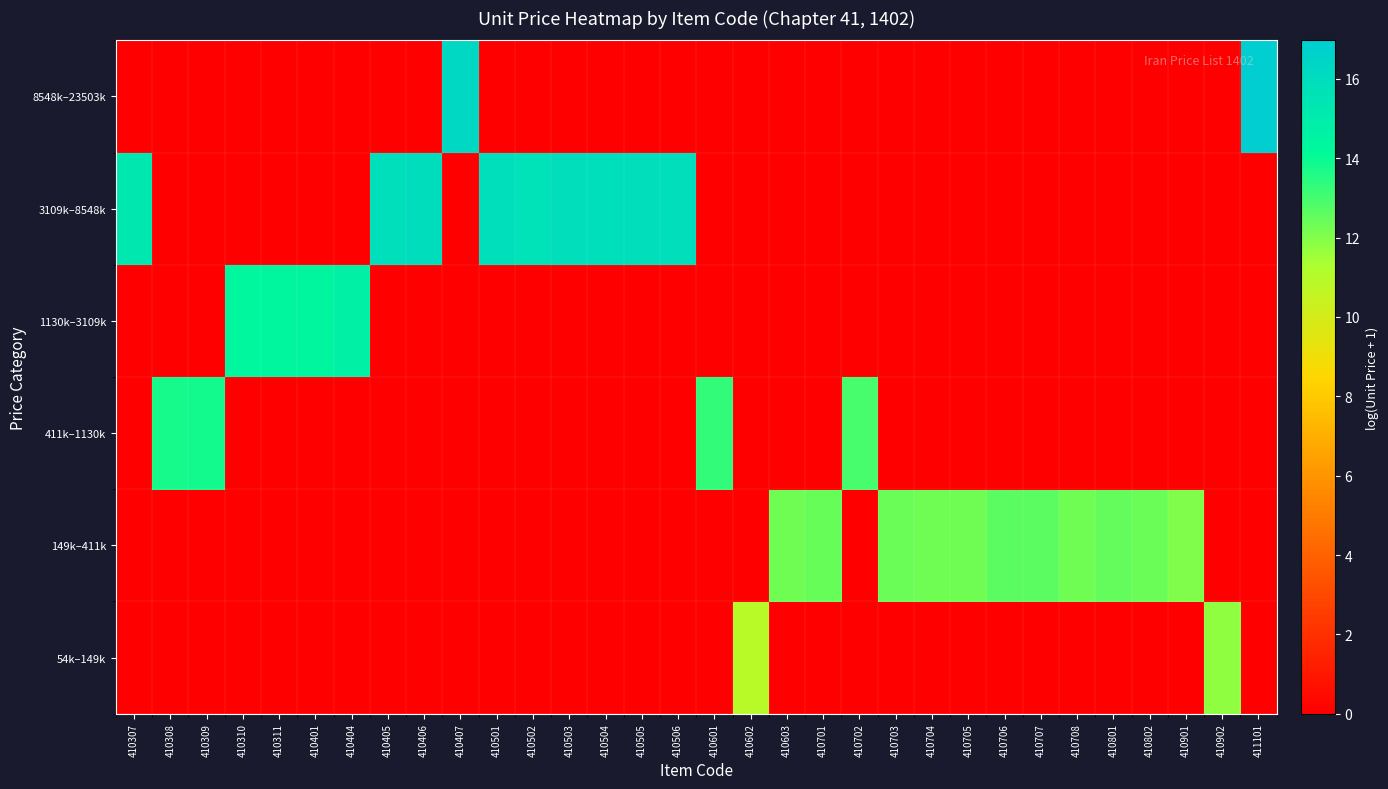

What is the difference between the highest and lowest values at 410802?

12.3